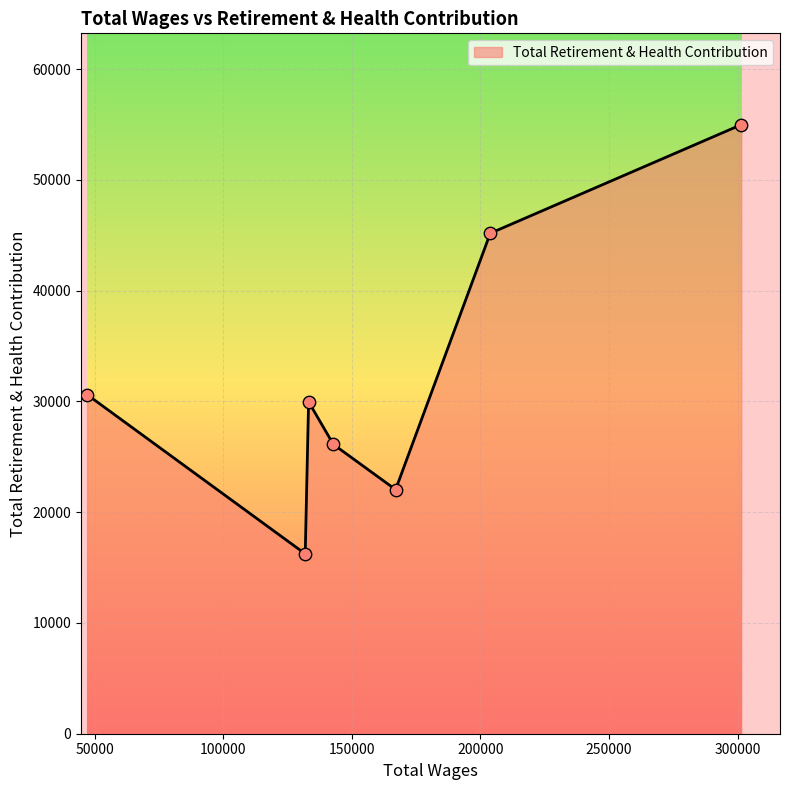

What is the maximum value shown in the chart?

54994